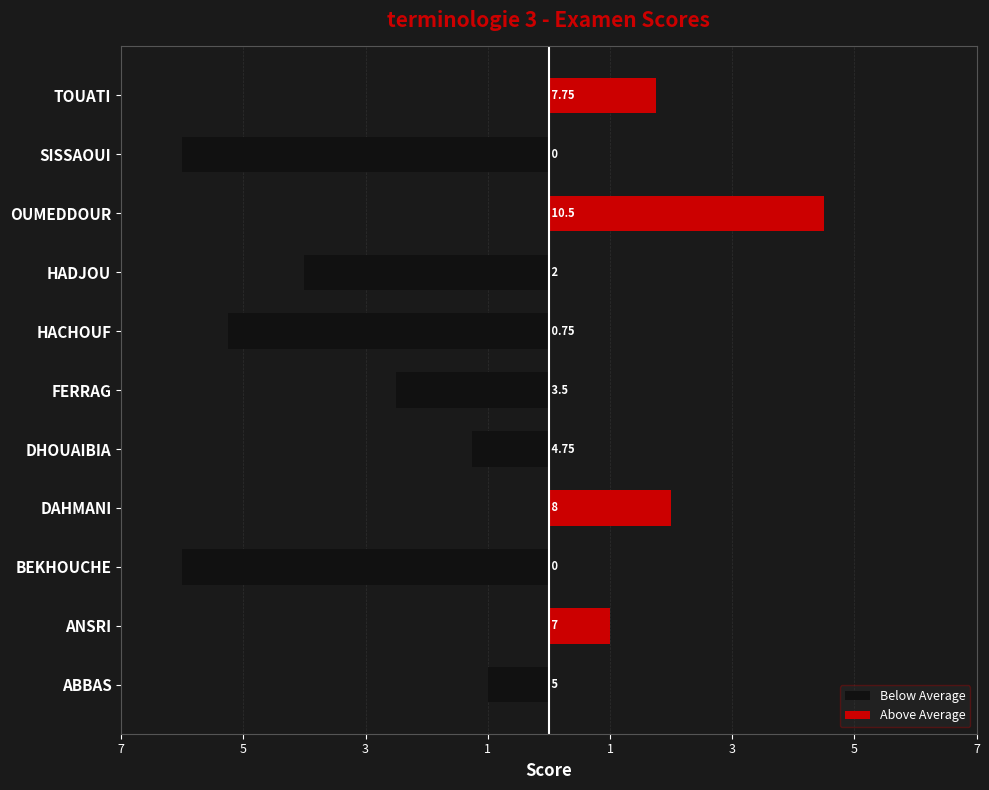

How many values in the Below Average series exceed -1?

4